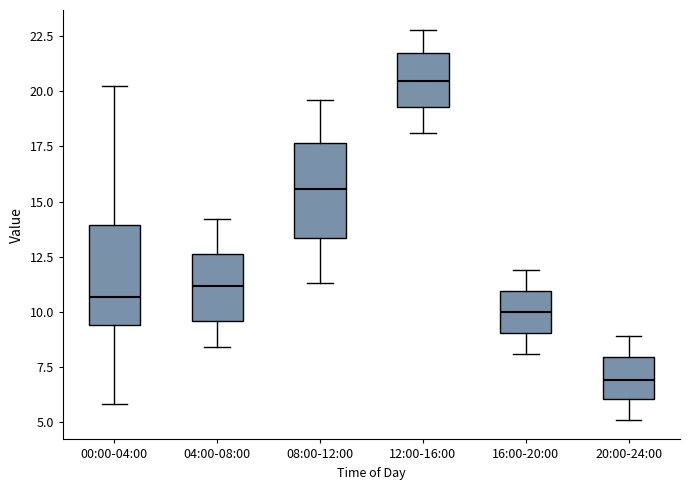

Which box has the lowest median line?

20:00-24:00